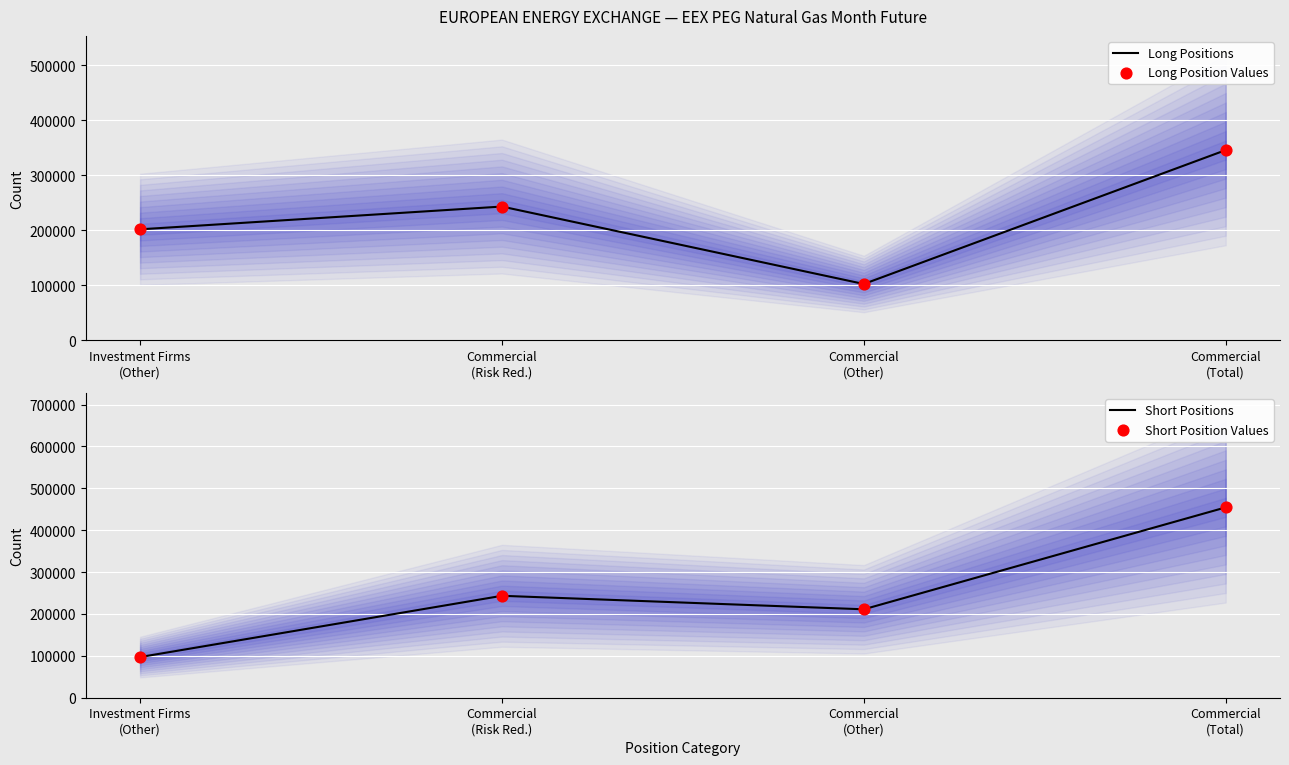

At which category is the sum across all series the highest?

Commercial
(Total)